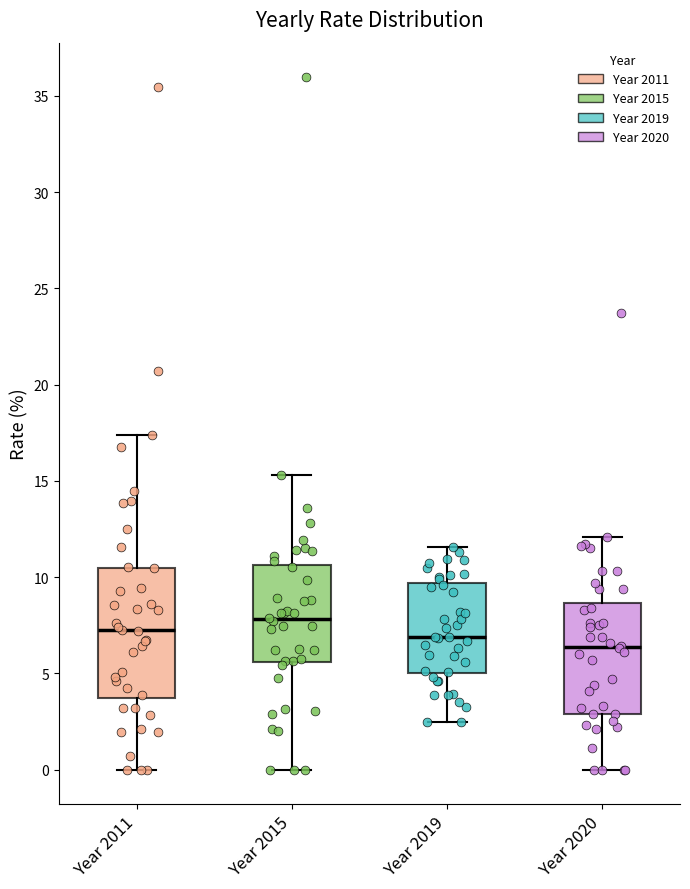

Which box is the tallest, from its lower edge to its upper edge?

Year 2011